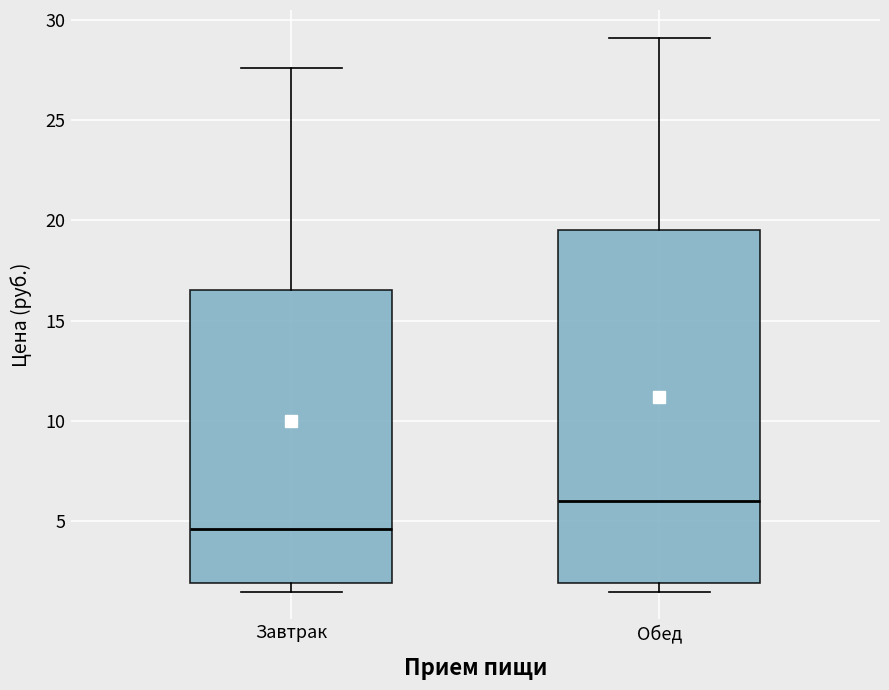

Where is the upper edge of the box for Обед on the y-axis? The values are not printed on the chart, so give them approximately, as read against the axis.

19.5